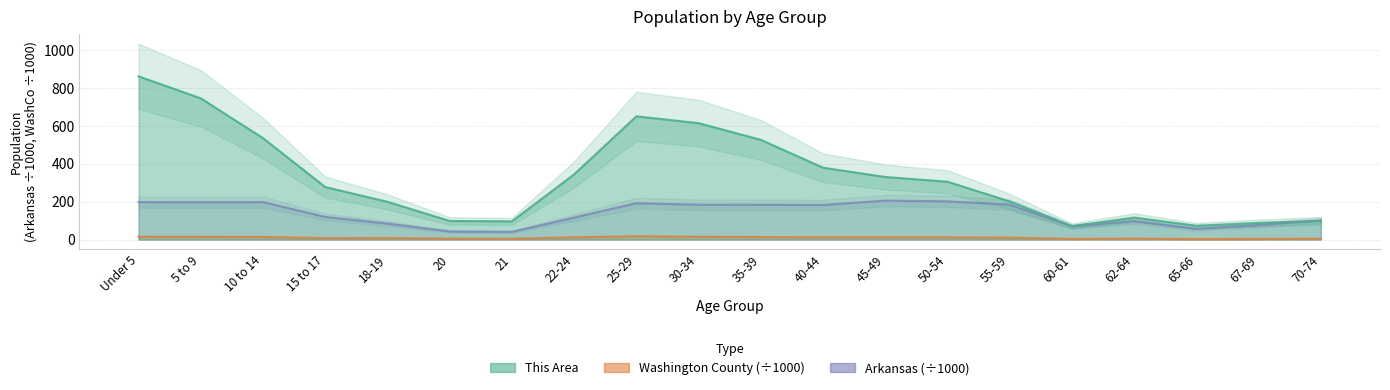

What is the approximate value of Washington County at 62-64?

5.1